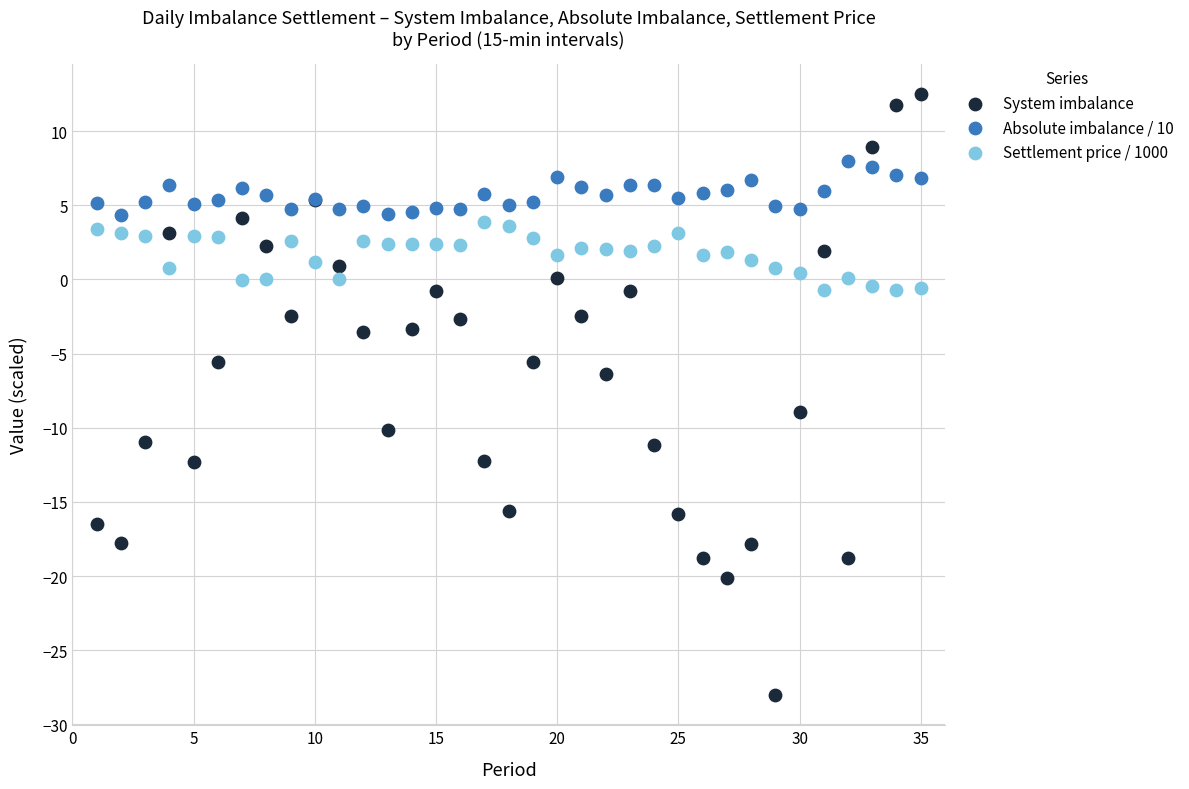

What are all the series names shown in the legend?

System imbalance, Absolute imbalance / 10, Settlement price / 1000